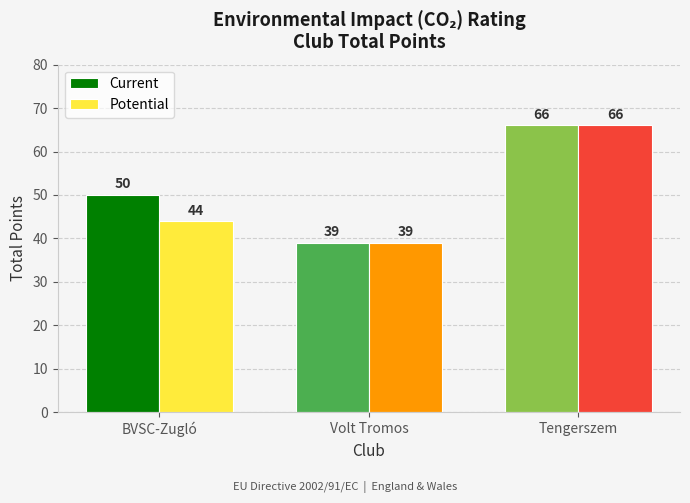

Are the bars horizontal?

No